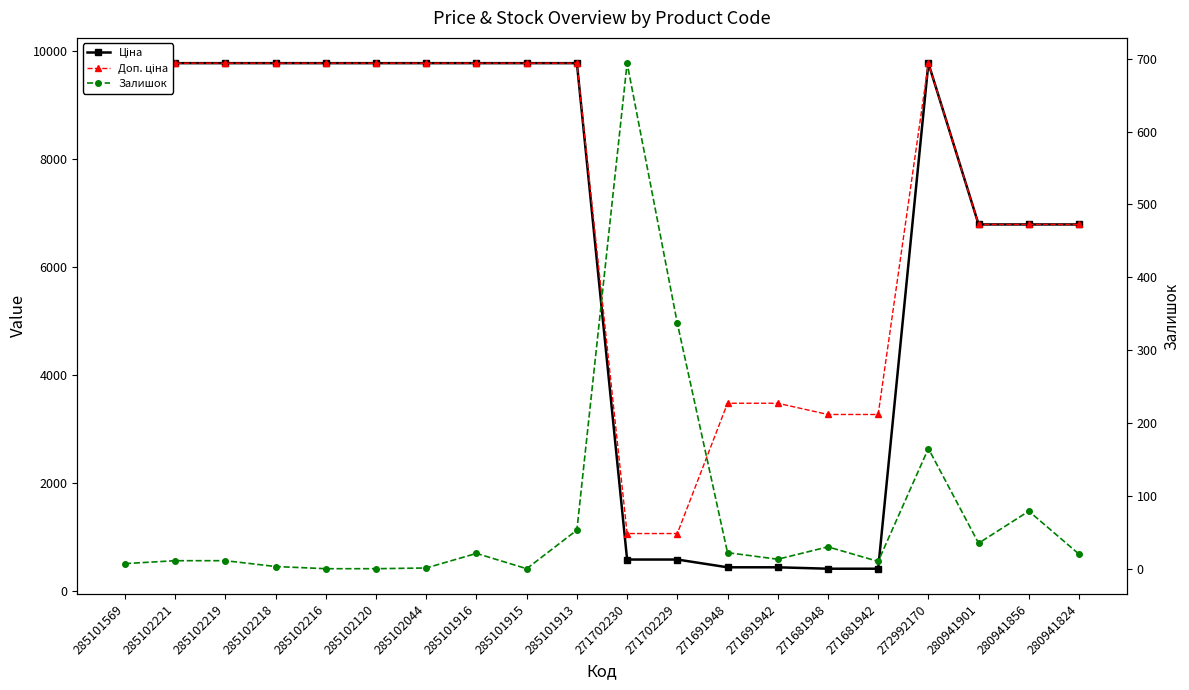

List the series in order of their peak value, highest first.

Ціна, Доп. ціна, Залишок